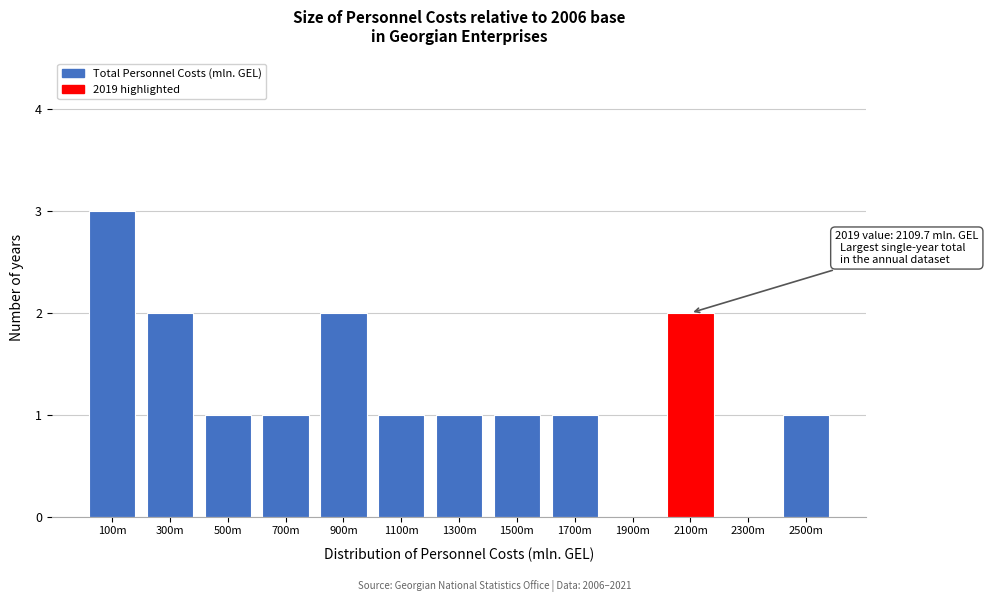

Reading left to right, what are all the values shown in this chart?

100m=3	300m=2	500m=1	700m=1	900m=2	1100m=1	1300m=1	1500m=1	1700m=1	1900m=0	2100m=2	2300m=0	2500m=1